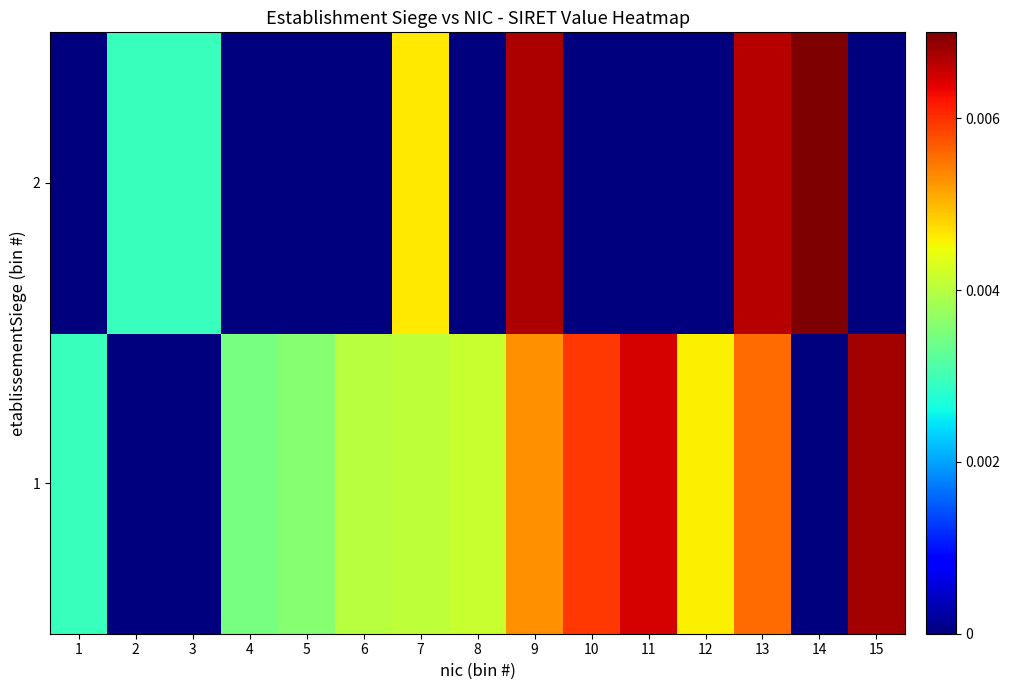

How many distinct data groups are displayed?

2